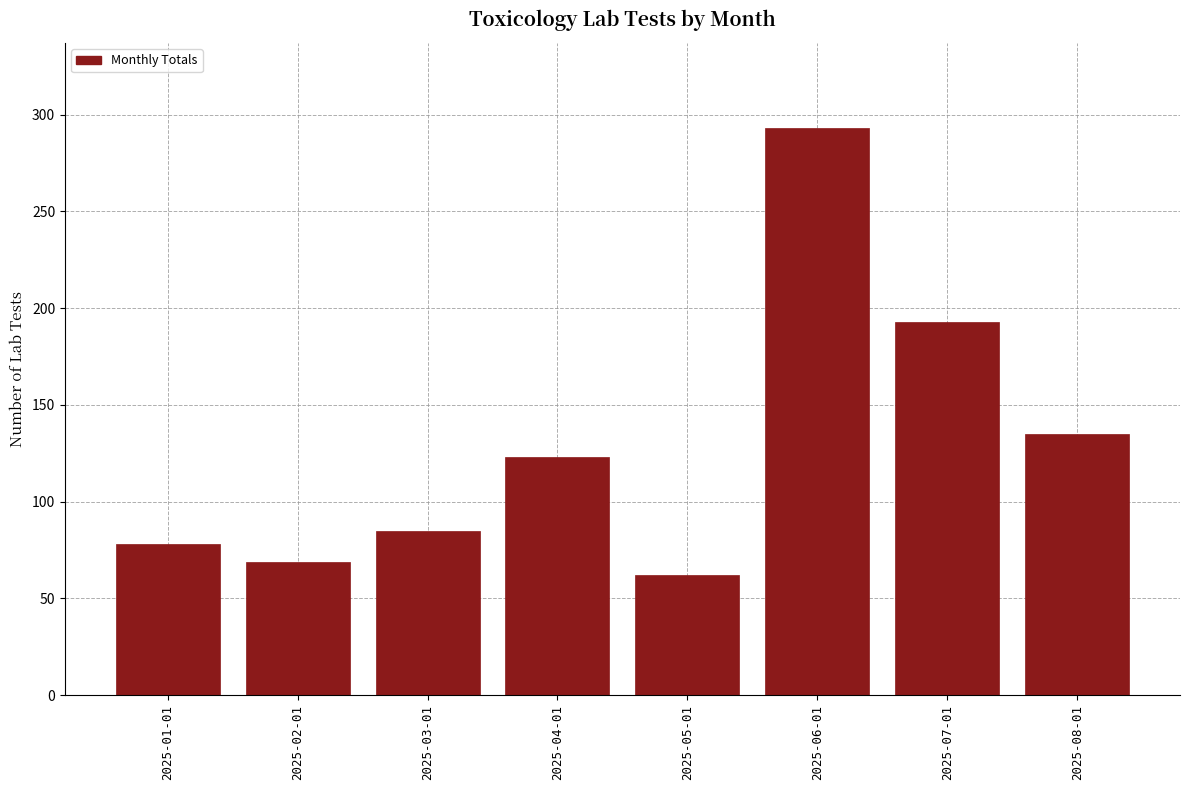

Reading left to right, list all the values displayed in this chart.

2025-01-01=78	2025-02-01=69	2025-03-01=85	2025-04-01=123	2025-05-01=62	2025-06-01=293	2025-07-01=193	2025-08-01=135